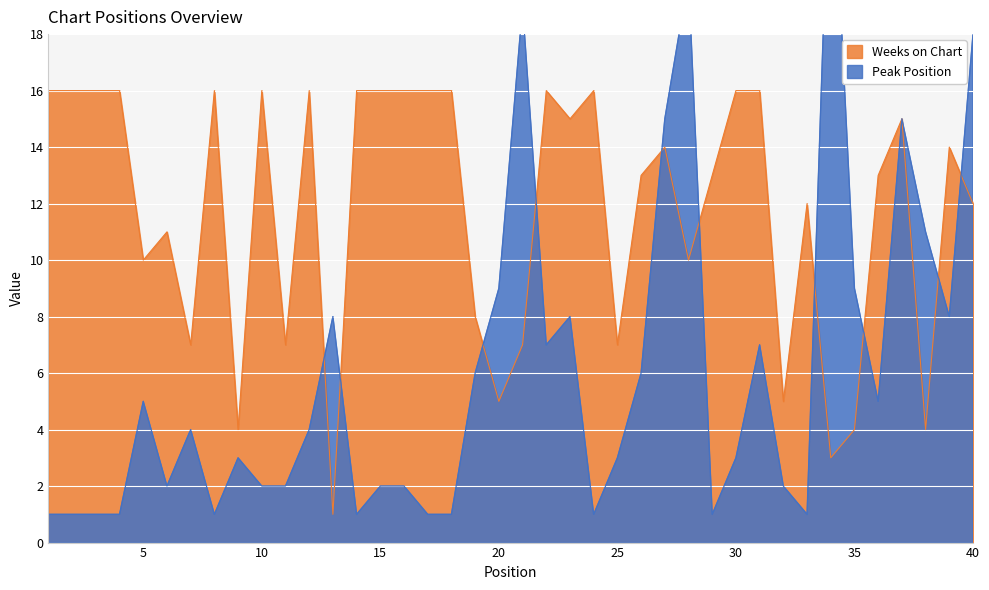

Does the chart display data point markers on the line(s)?

No